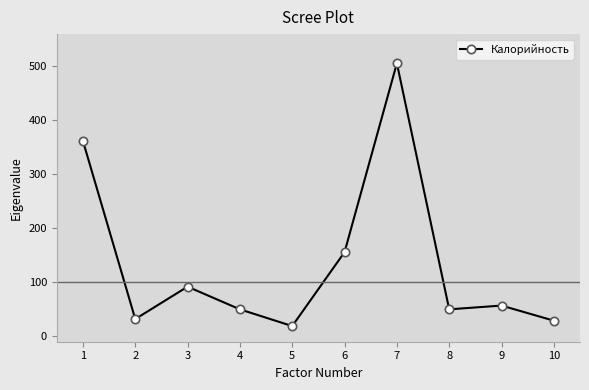

Read the value at 6.

156